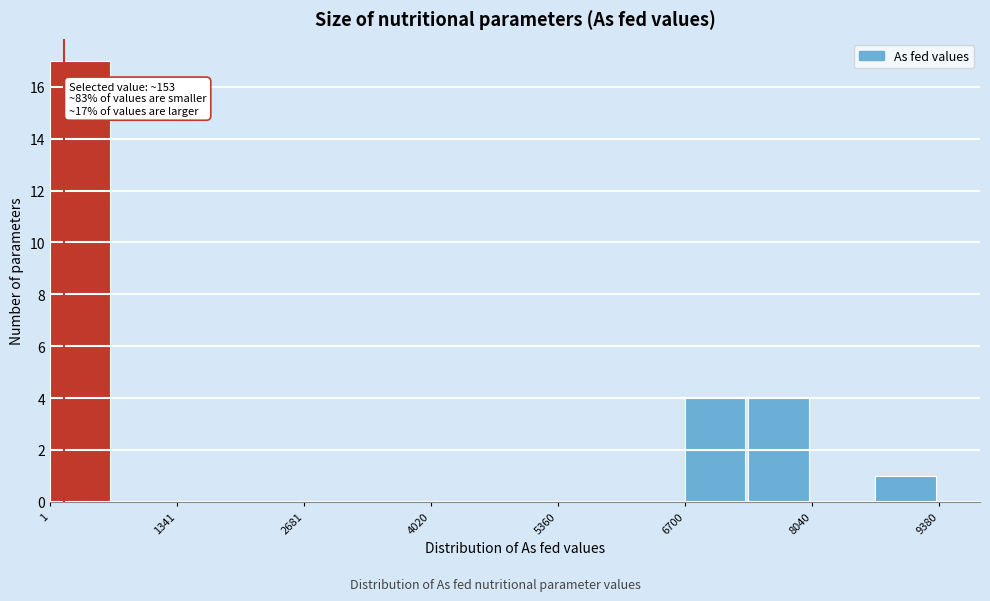

Read against the x-axis, roughly where is the centre of the tallest bar?

400